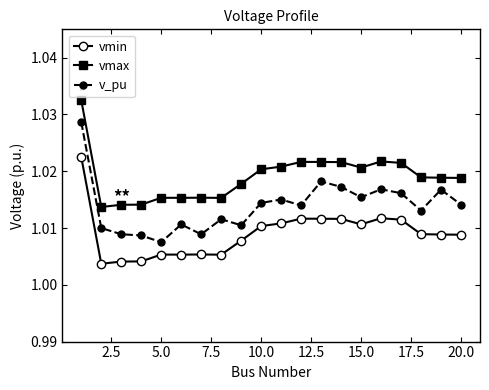

How many categories are shown in the chart?

20